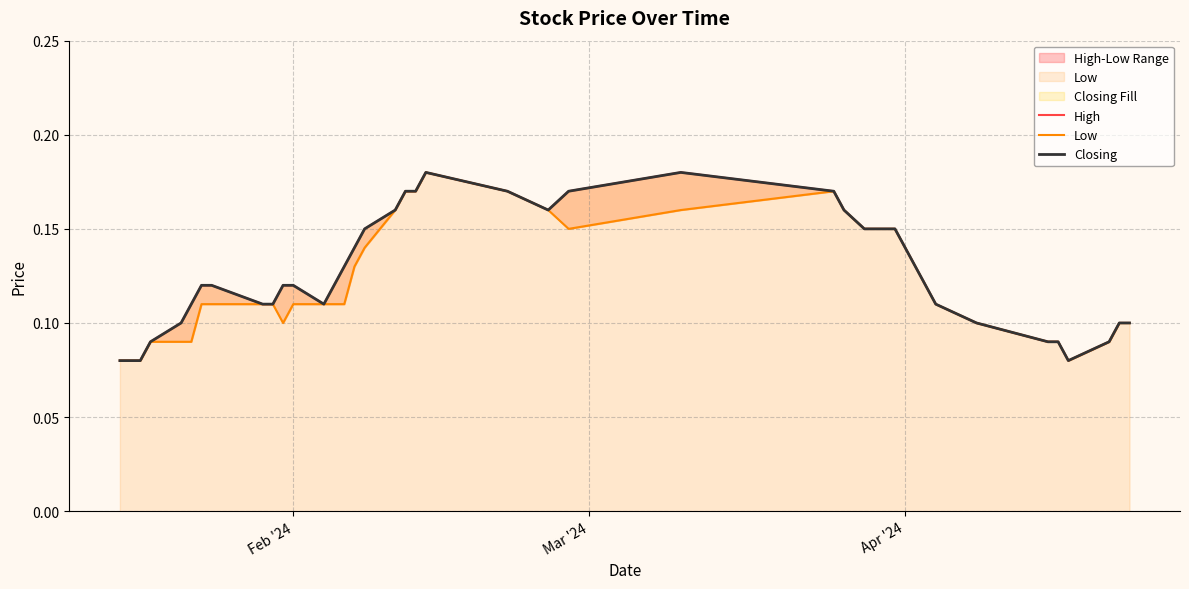

What are all the series names shown in the legend?

High, Low, Closing